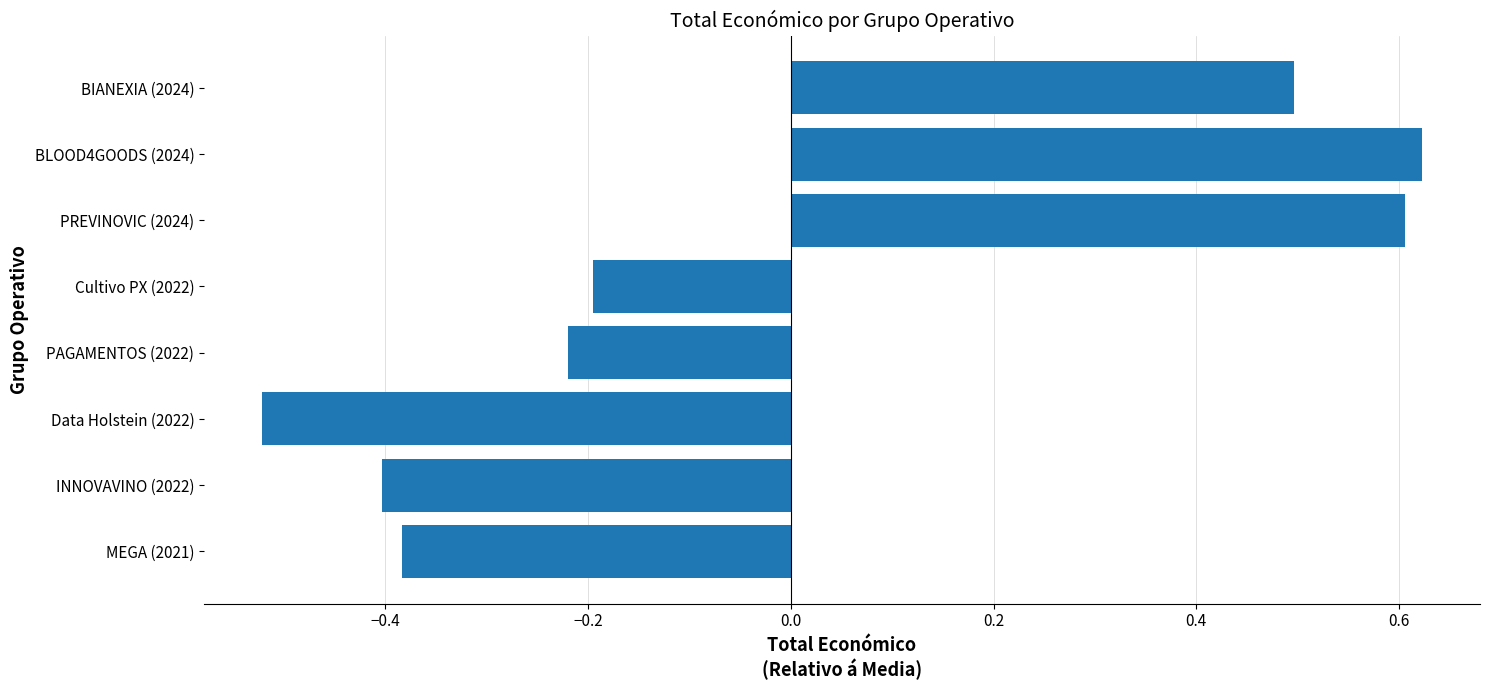

How many values are between 0 and 1?

3